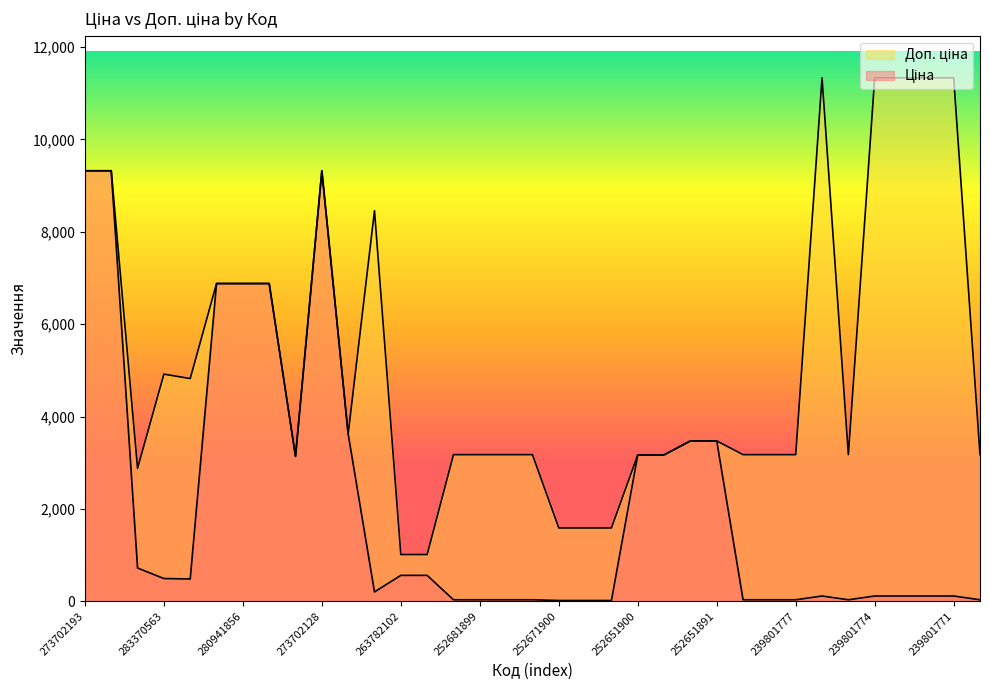

What is the label of the 18th point from the left?

252681891